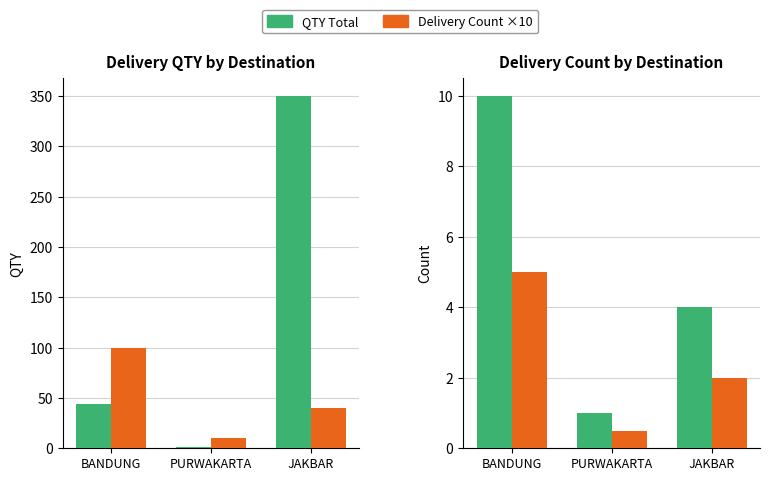

At which category does the chart reach its minimum across all series?

PURWAKARTA